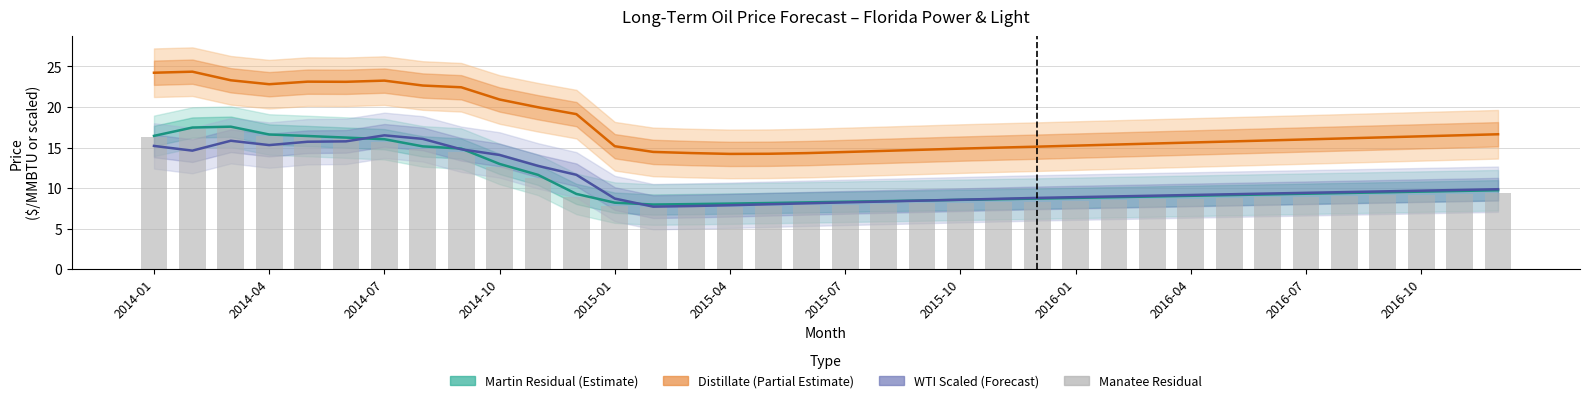

Is the value of Manatee/Turkey Point Residual at 2016-10 greater than the value of All Plants Distillate (Partial) at 27?

No